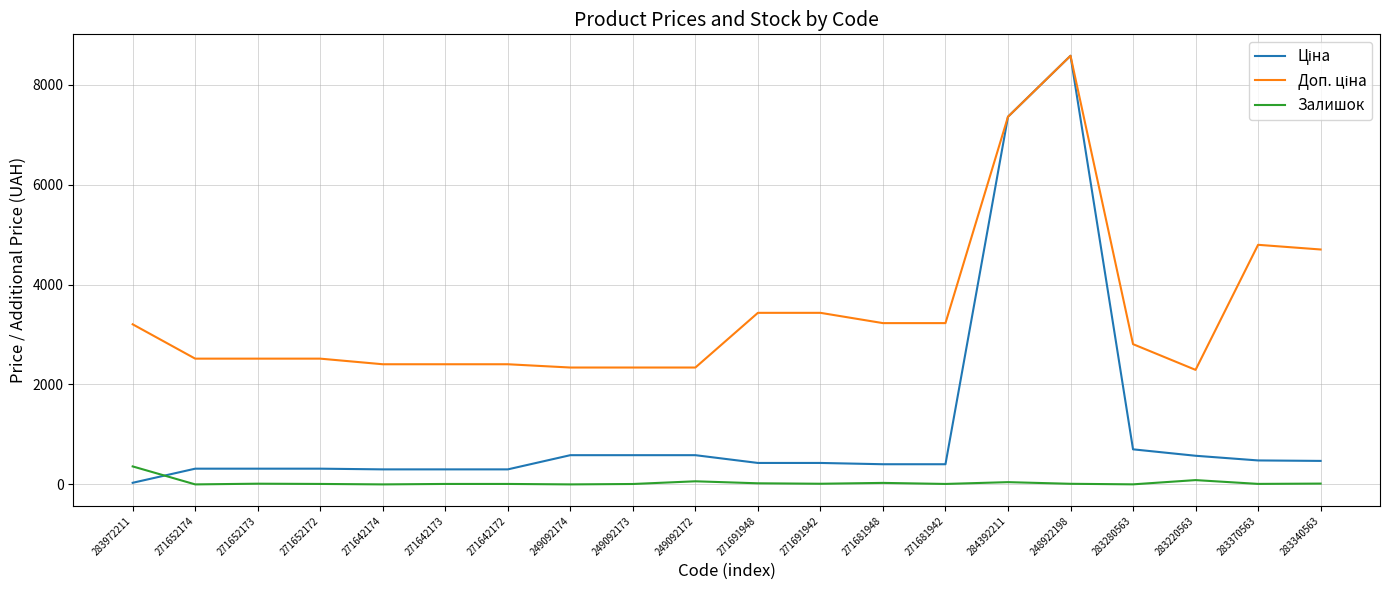

Which label corresponds to the largest value in the chart?

248922198